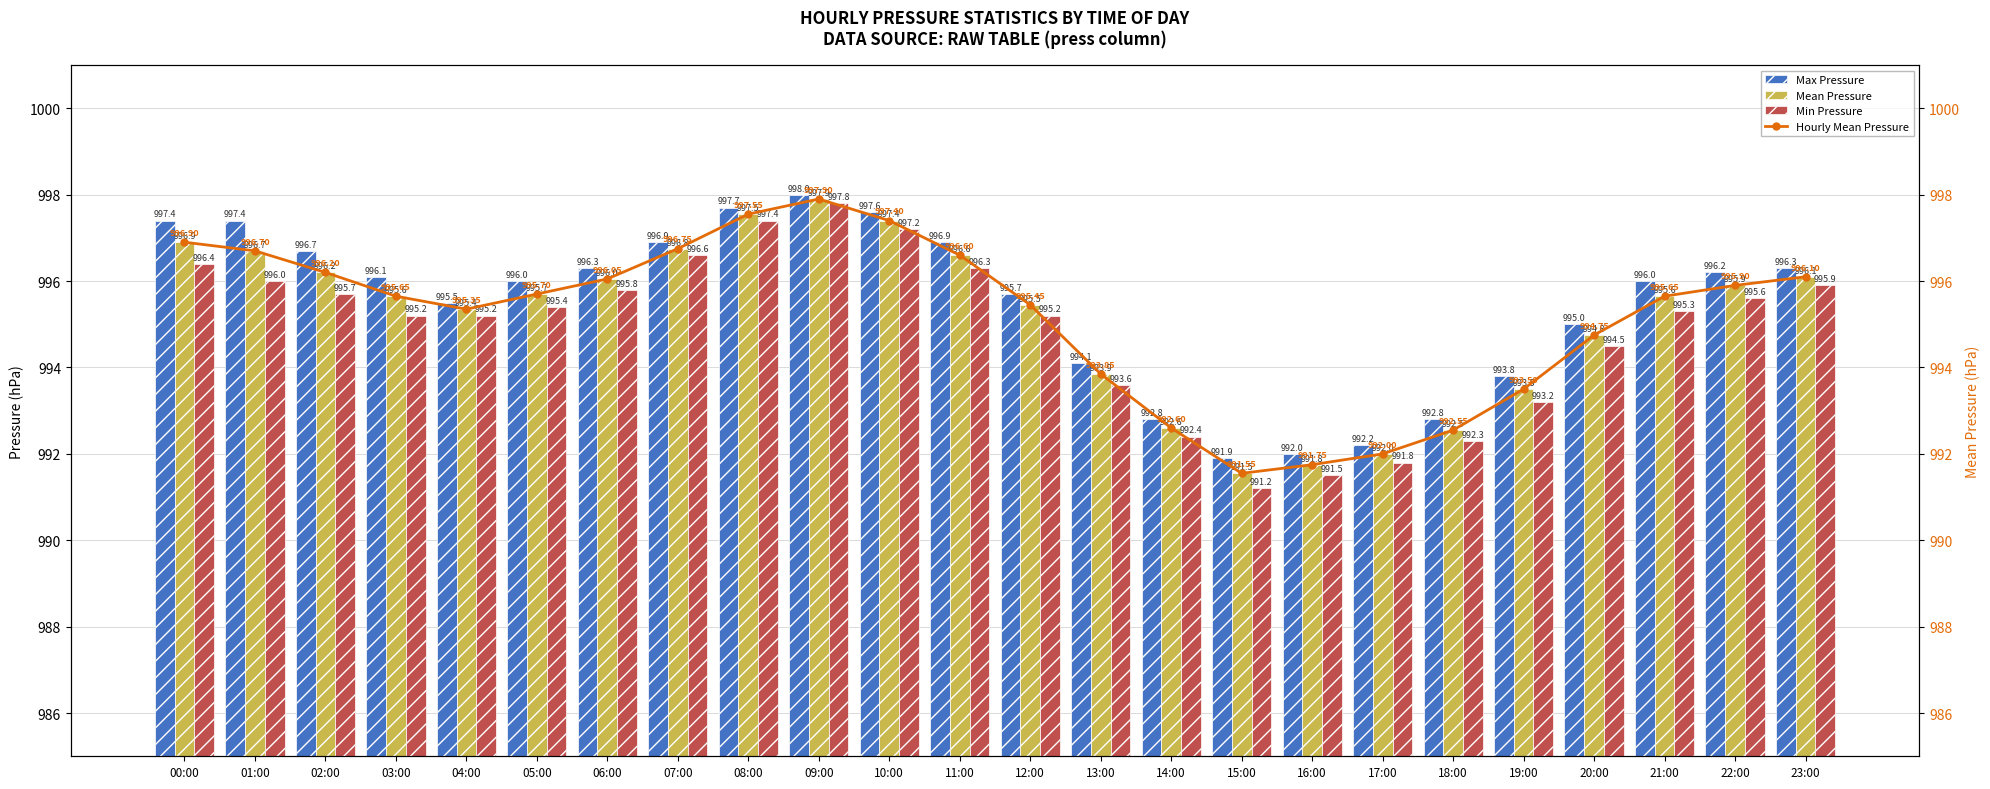

Reading left to right, what are all the values shown in this chart?

Max Pressure: 997.4	997.4	996.7	996.1	995.5	996.0	996.3	996.9	997.7	998.0	997.6	996.9	995.7	994.1	992.8	991.9	992.0	992.2	992.8	993.8	995.0	996.0	996.2	996.3
Mean Pressure: 996.9	996.7	996.2	995.6	995.4	995.7	996.0	996.8	997.5	997.9	997.4	996.6	995.5	993.9	992.6	991.5	991.8	992.0	992.5	993.5	994.8	995.6	995.9	996.1
Min Pressure: 996.4	996.0	995.7	995.2	995.2	995.4	995.8	996.6	997.4	997.8	997.2	996.3	995.2	993.6	992.4	991.2	991.5	991.8	992.3	993.2	994.5	995.3	995.6	995.9
Hourly Mean Pressure: 996.9	996.7	996.2	995.6	995.4	995.7	996.0	996.8	997.5	997.9	997.4	996.6	995.5	993.9	992.6	991.5	991.8	992.0	992.5	993.5	994.8	995.6	995.9	996.1